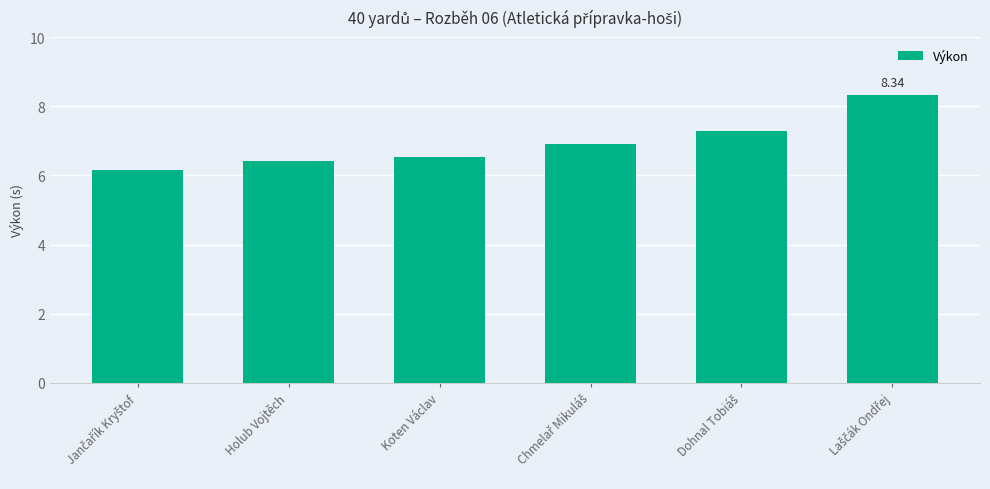

What is the smallest value displayed?

6.2